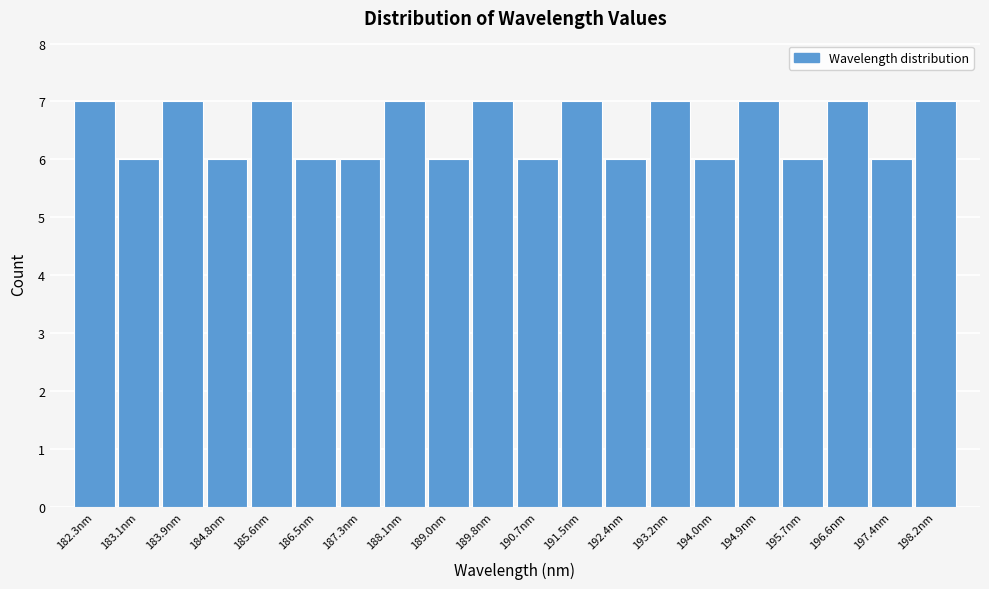

What is the height of the bar covering 185.2 to 186.0 on the x-axis? Neither the bar edges nor the heights are printed on the chart, so give them approximately, as read against the axes.

7